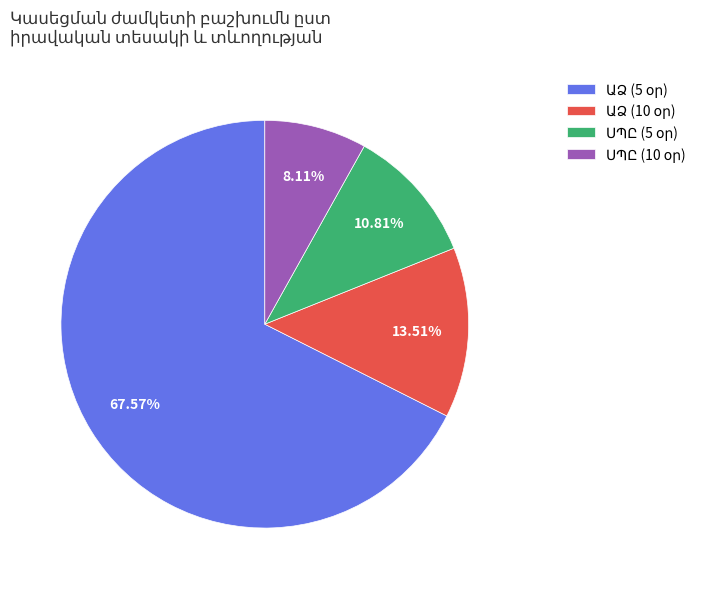

How many segments does this pie chart have?

4